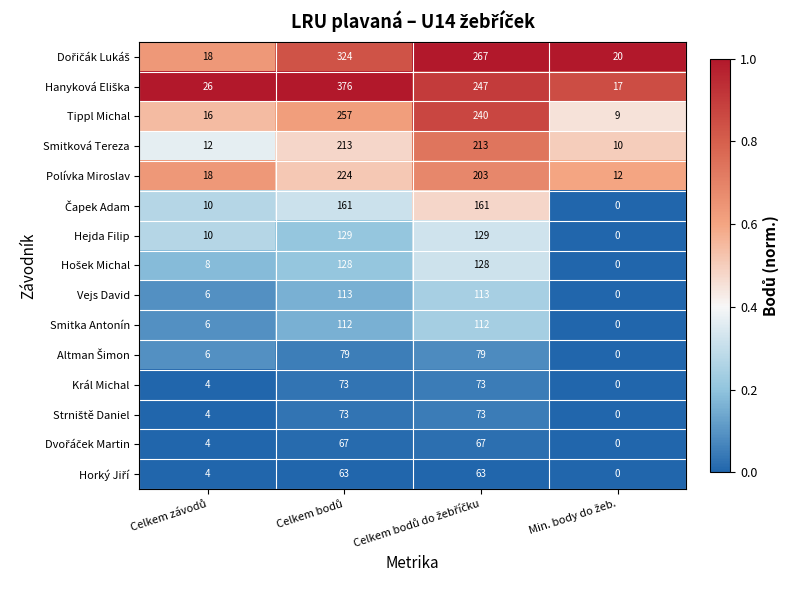

What is the maximum value for Vejs David?

113